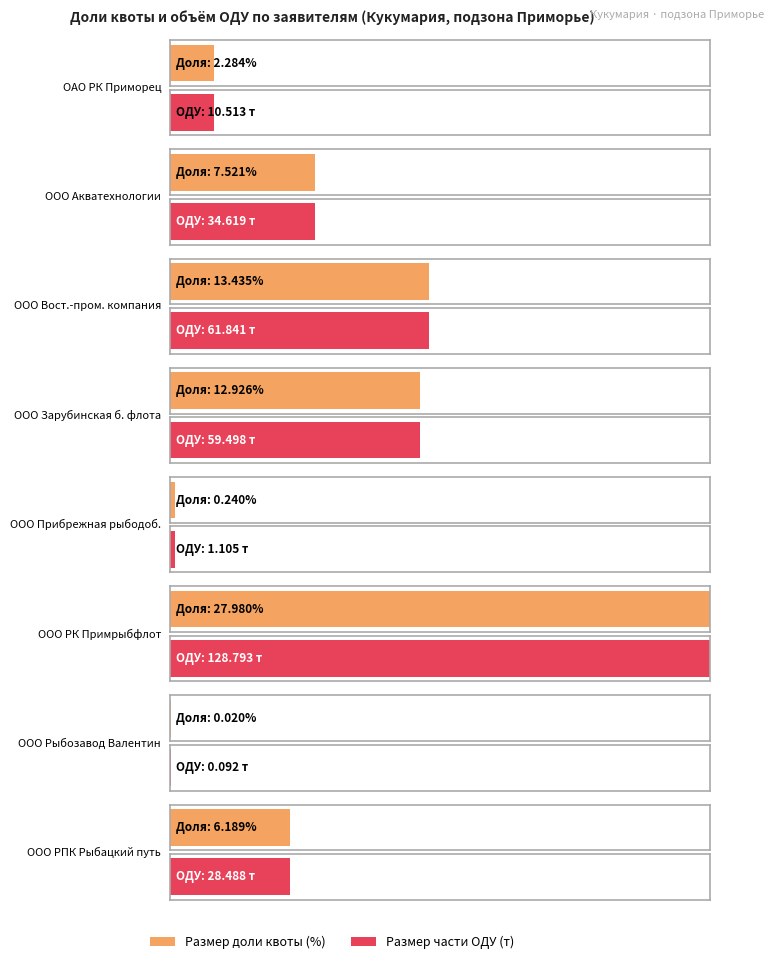

Reading right to left, extract all data points from this chart.

Размер доли квоты (%): 6.2	0.0	28.0	0.2	12.9	13.4	7.5	2.3
Размер части ОДУ (т): 28.5	0.1	128.8	1.1	59.5	61.8	34.6	10.5